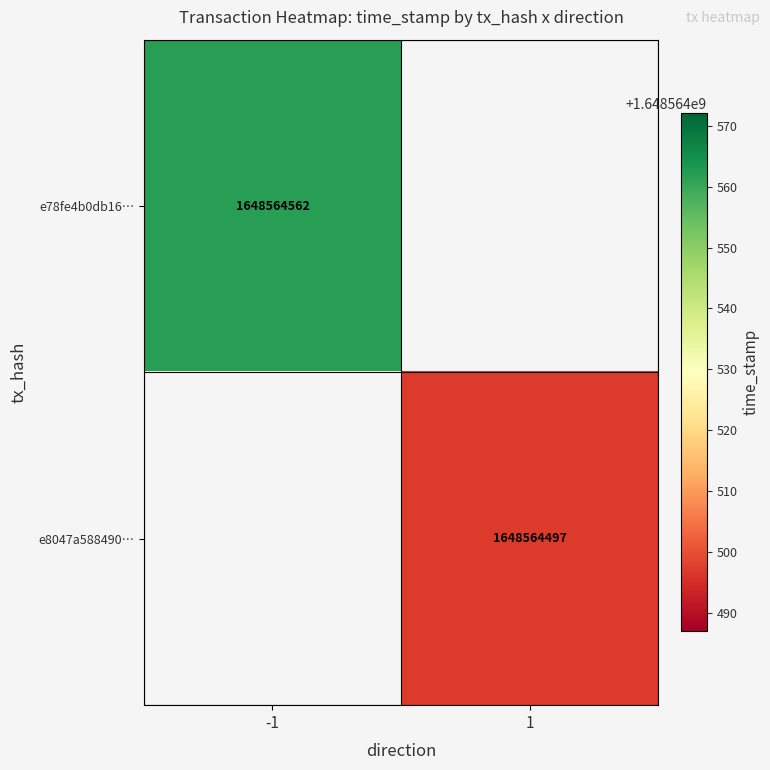

Which series has the largest total across all categories?

e78fe4b0db160e78f68bc1702ac21de29f4df1c